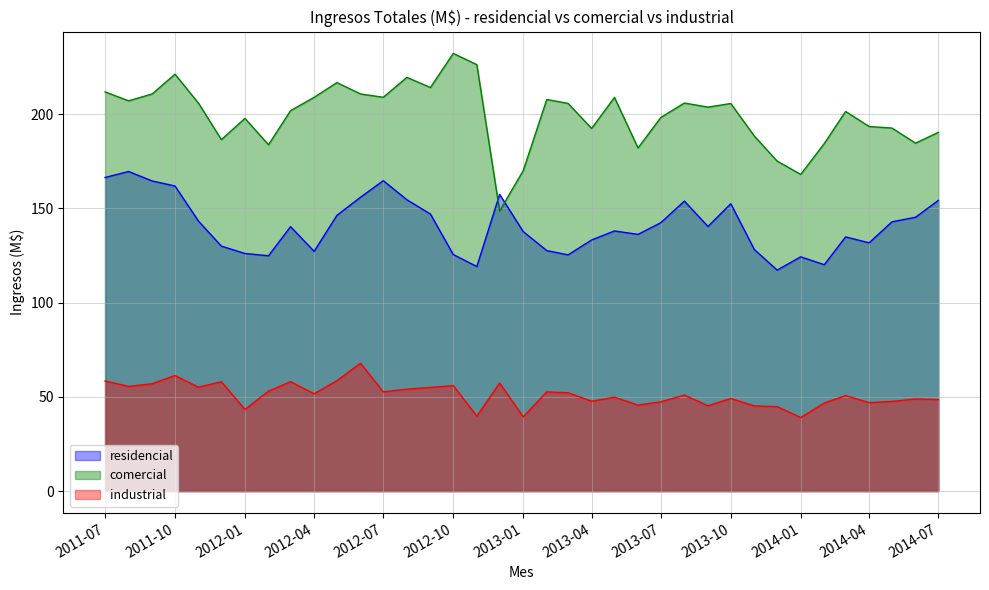

Does the chart have visible grid lines?

Yes